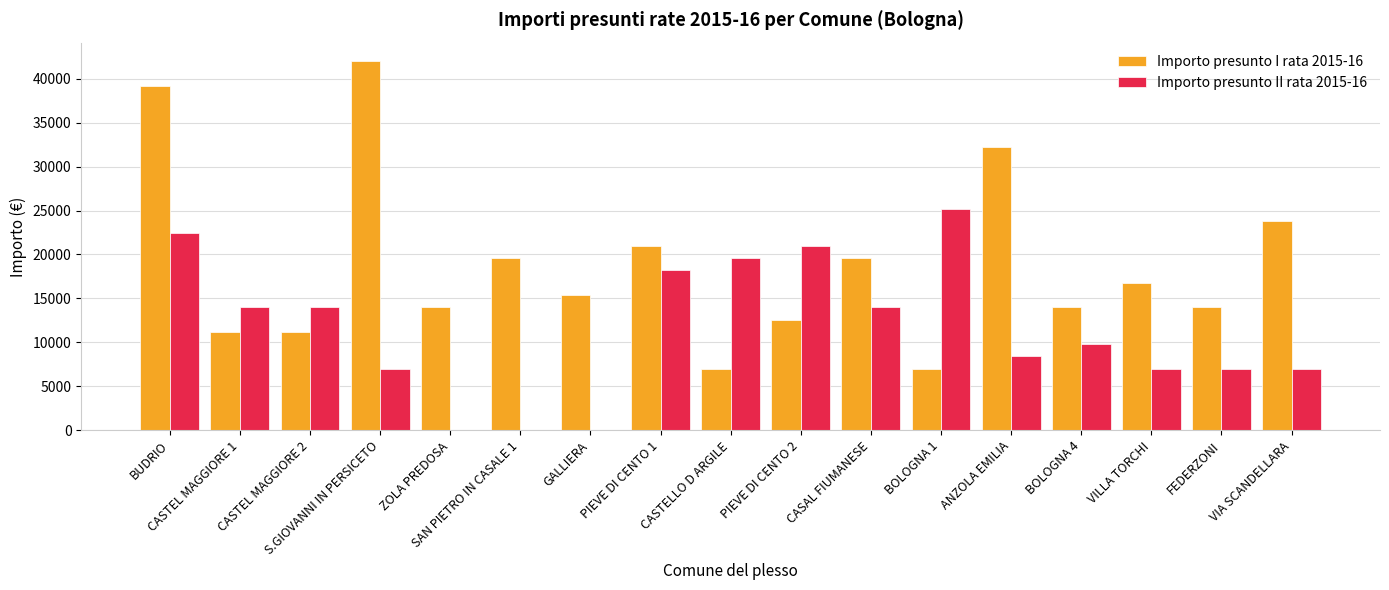

Which series changed the most between CASTELLO D ARGILE and ANZOLA EMILIA?

Importo presunto I rata 2015-16